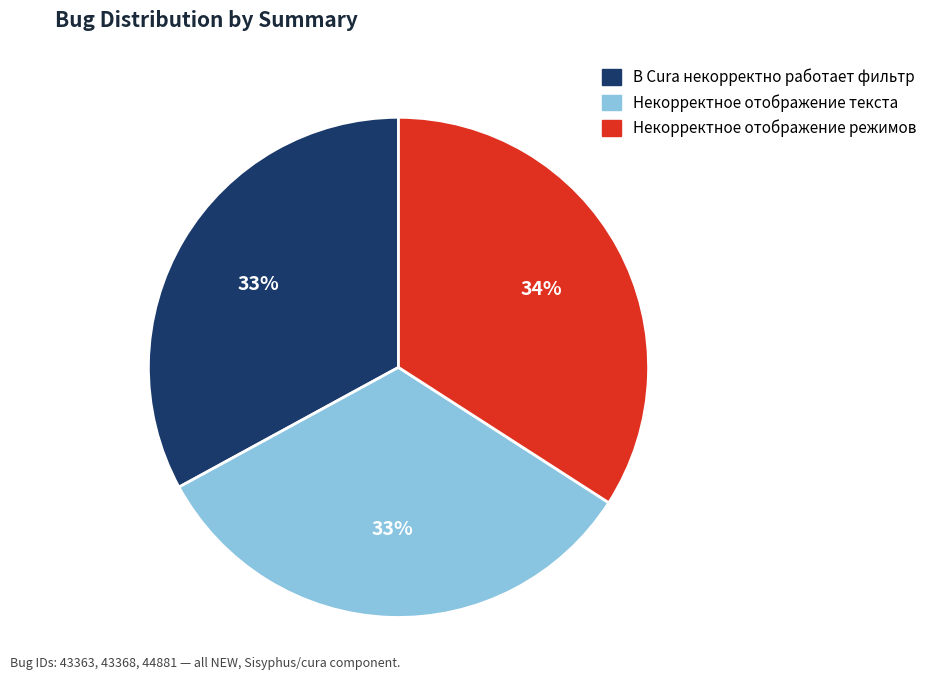

To the nearest percent, what portion does Некорректное отображение режимов represent?

34%